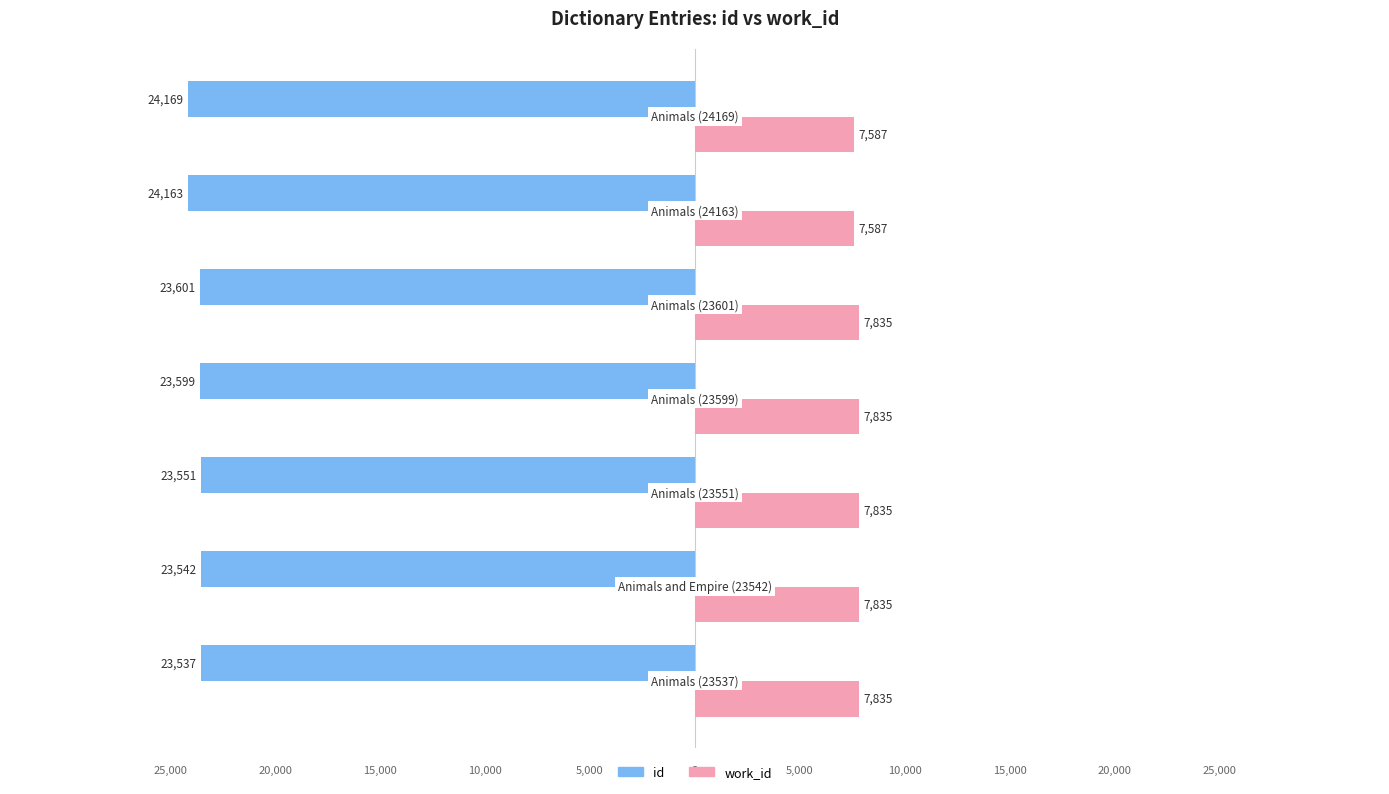

What are all the series names shown in the legend?

id, work_id